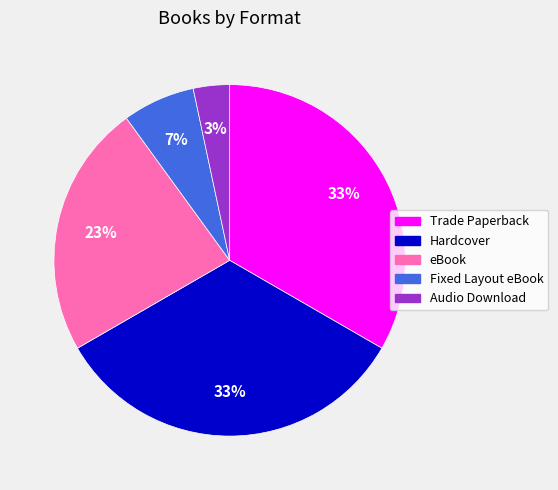

Which slice is the smallest?

Audio Download